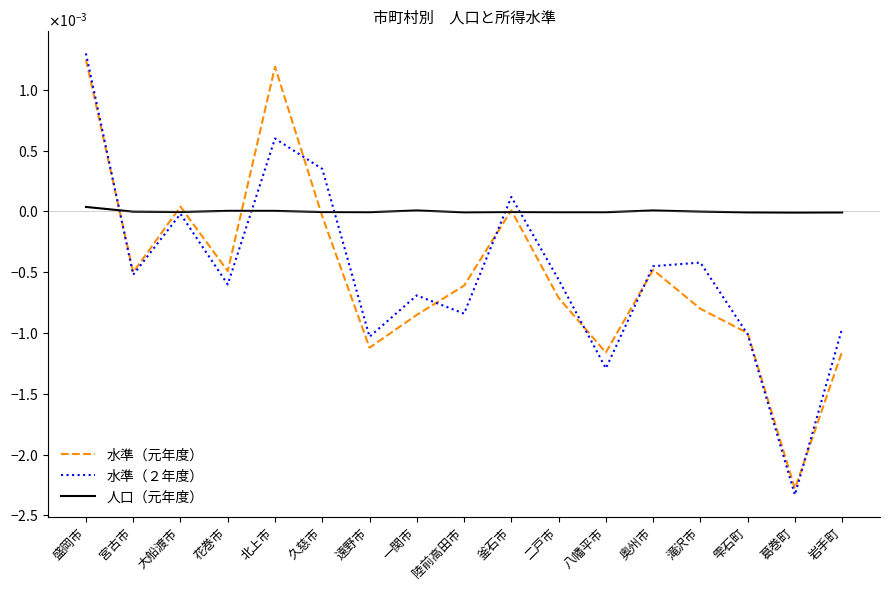

What are all the series names shown in the legend?

水準（元年度）, 水準（２年度）, 人口（元年度）